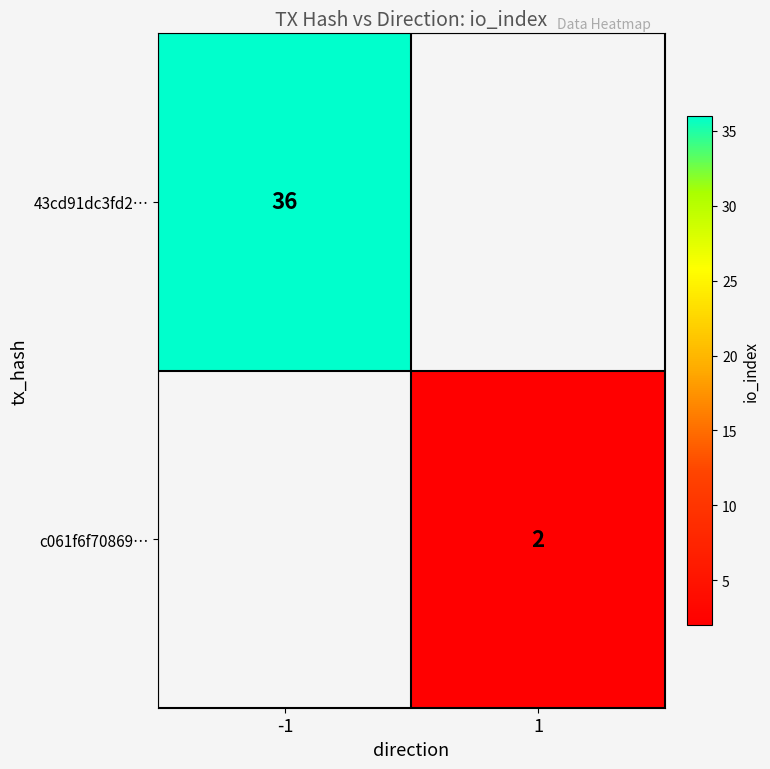

The c061f6f70869… series shows 1 at 1. True or false?

False